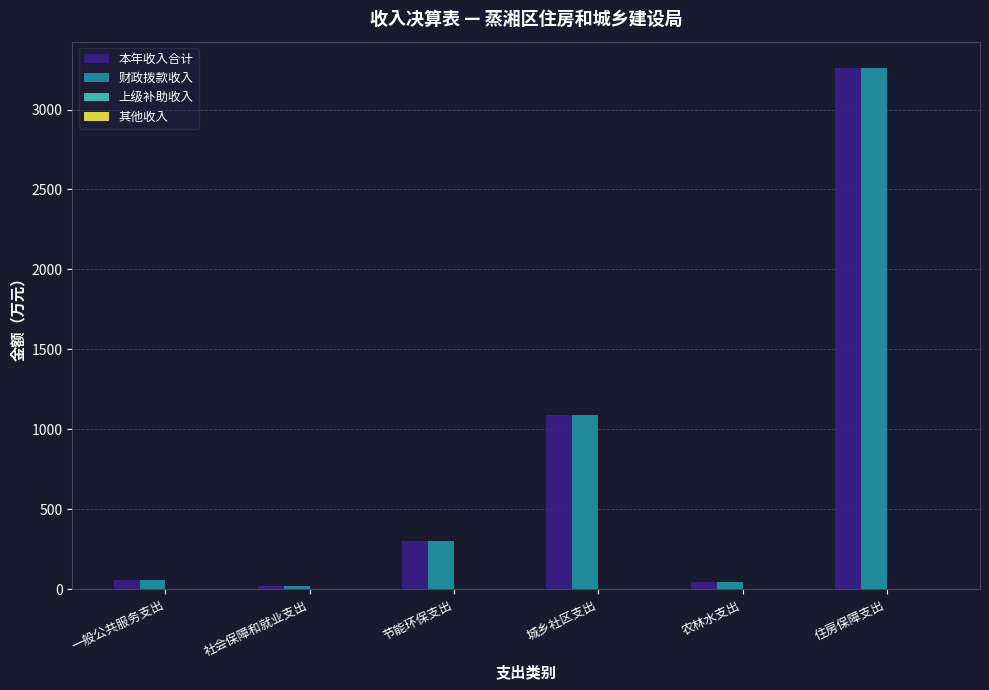

At which category is the sum across all series the highest?

住房保障支出